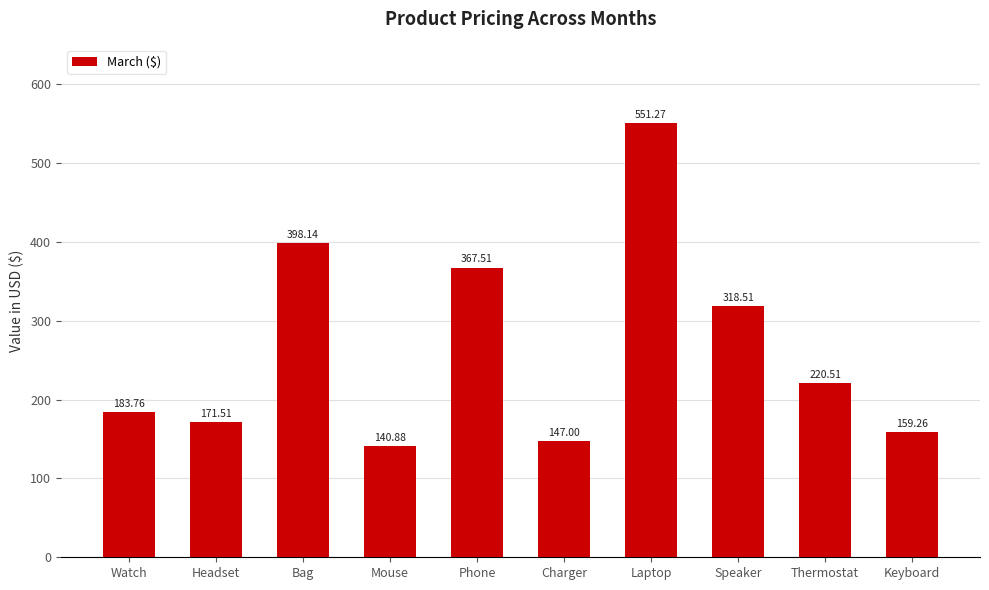

List the labels in order of value, largest first.

Laptop, Bag, Phone, Speaker, Thermostat, Watch, Headset, Keyboard, Charger, Mouse